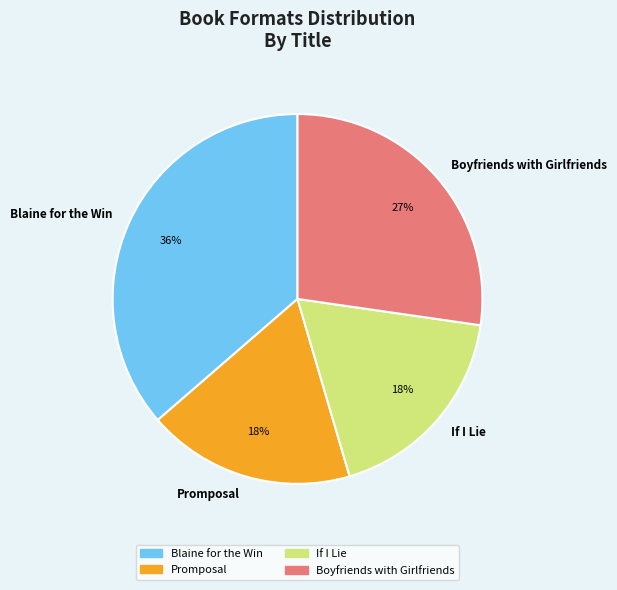

Is it true that Promposal is 18% of the pie?

True